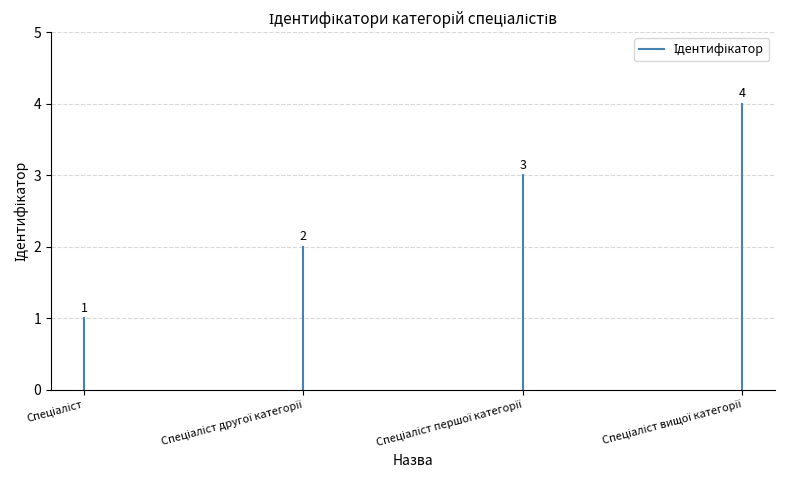

What is the label of the 2nd point from the left?

Спеціаліст другої категорії